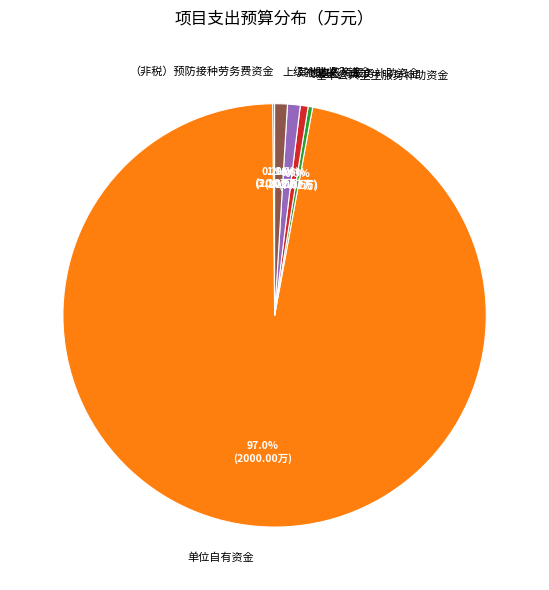

To the nearest percent, what portion does 单位自有资金 represent?

97%